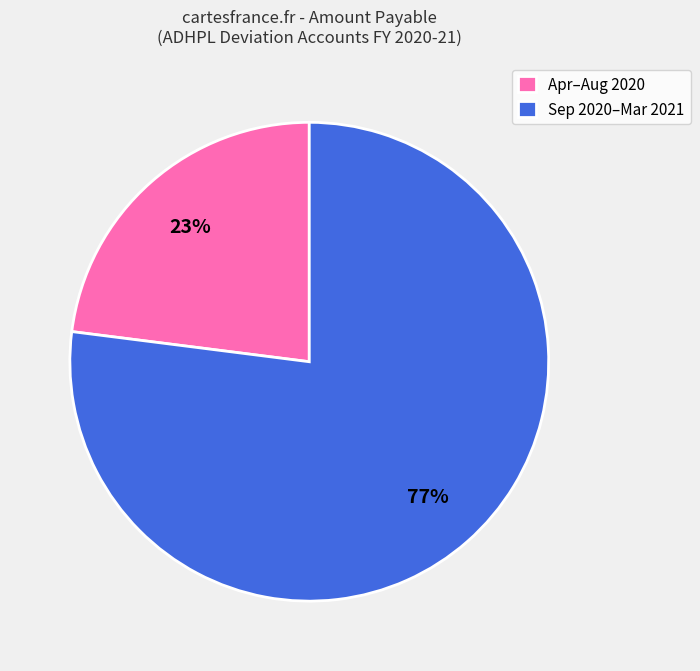

To the nearest percent, what is the difference between the largest and smallest slice percentages?

54%